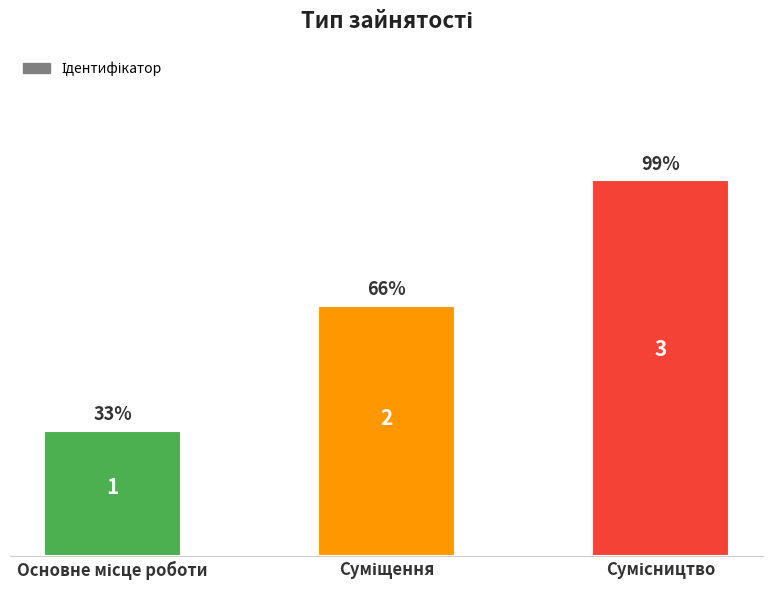

What is the value of the 1st bar from the left?

1